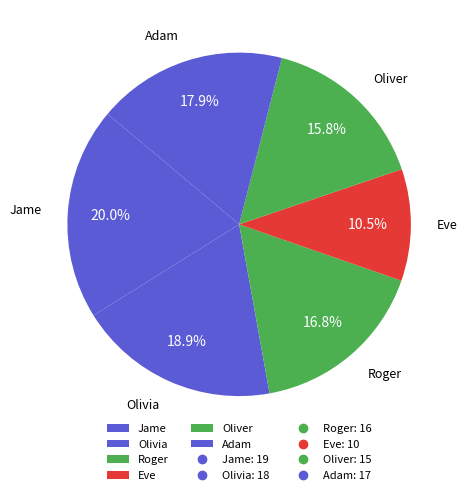

To the nearest percent, what is the combined percentage of Olivia and Adam?

37%